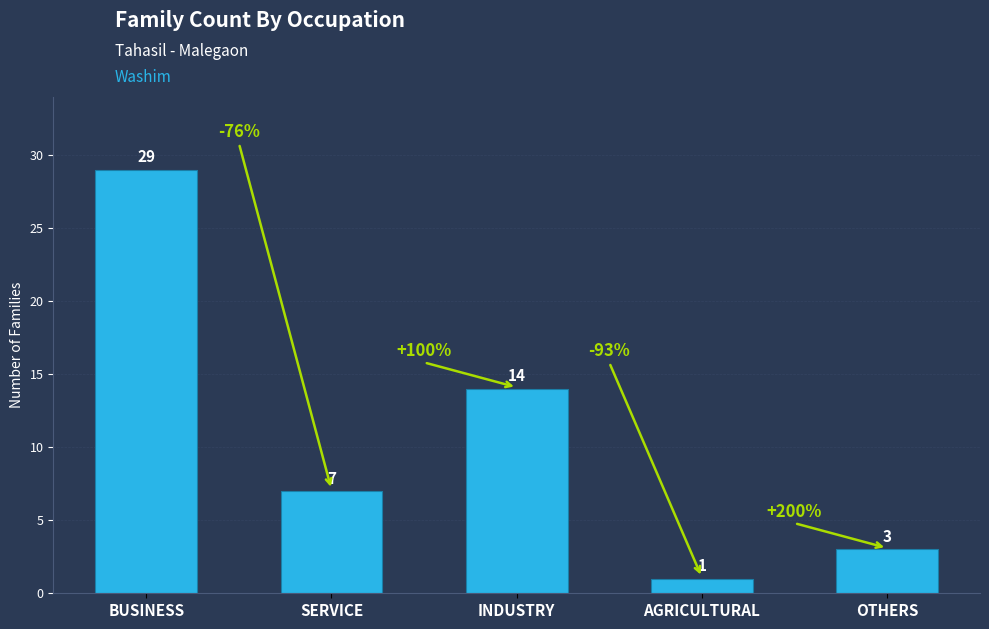

What is the label of the 4th bar from the left?

AGRICULTURAL